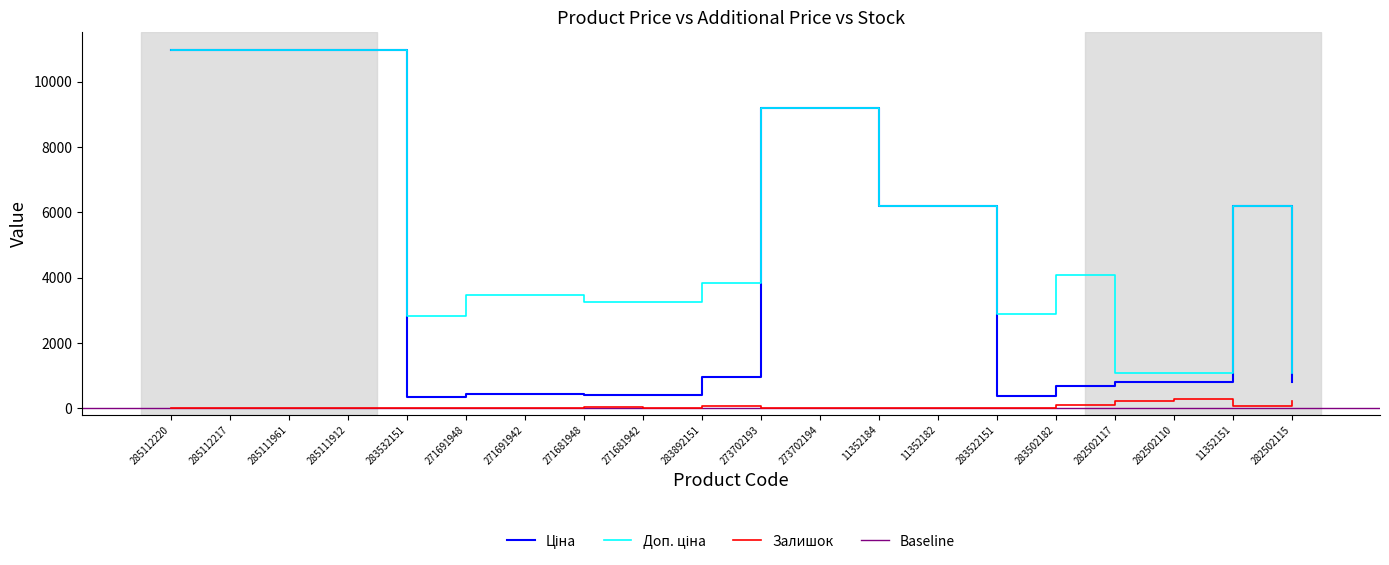

Reading left to right, transcribe all the data shown in this chart.

Ціна: 10964.4	10964.4	10964.4	10964.4	352.6	434.3	434.3	408.2	408.2	958.4	9196.3	9196.3	6182.6	6182.6	362.1	680.4	802.1	802.1	6182.6	802.1
Доп. ціна: 10964.4	10964.4	10964.4	10964.4	2821.2	3474.1	3474.1	3265.8	3265.8	3833.8	9196.3	9196.3	6182.6	6182.6	2896.6	4082.3	1087.0	1087.0	6182.6	1087.0
Залишок: 17.0	17.0	17.0	15.0	15.0	22.0	13.0	30.0	10.0	55.0	20.0	18.0	8.0	5.0	15.0	106.0	215.0	271.0	62.0	229.0